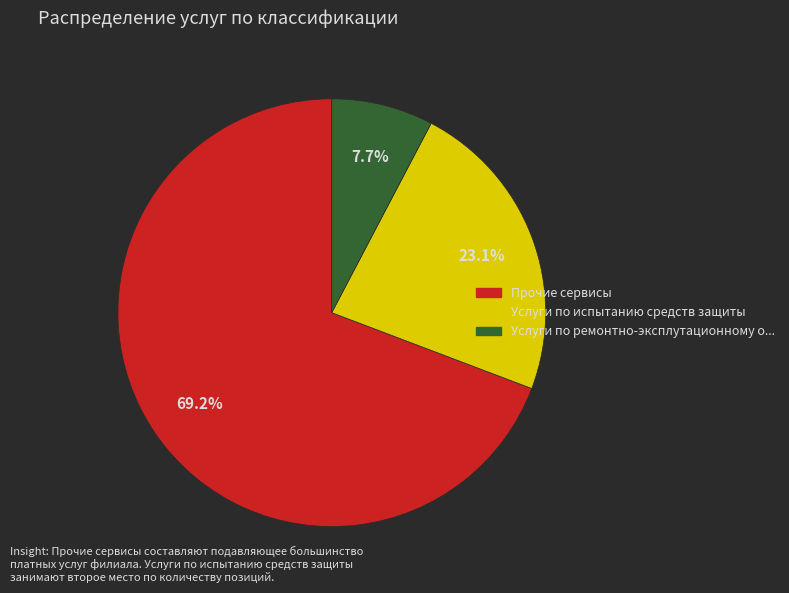

Does any single category account for the majority?

Yes